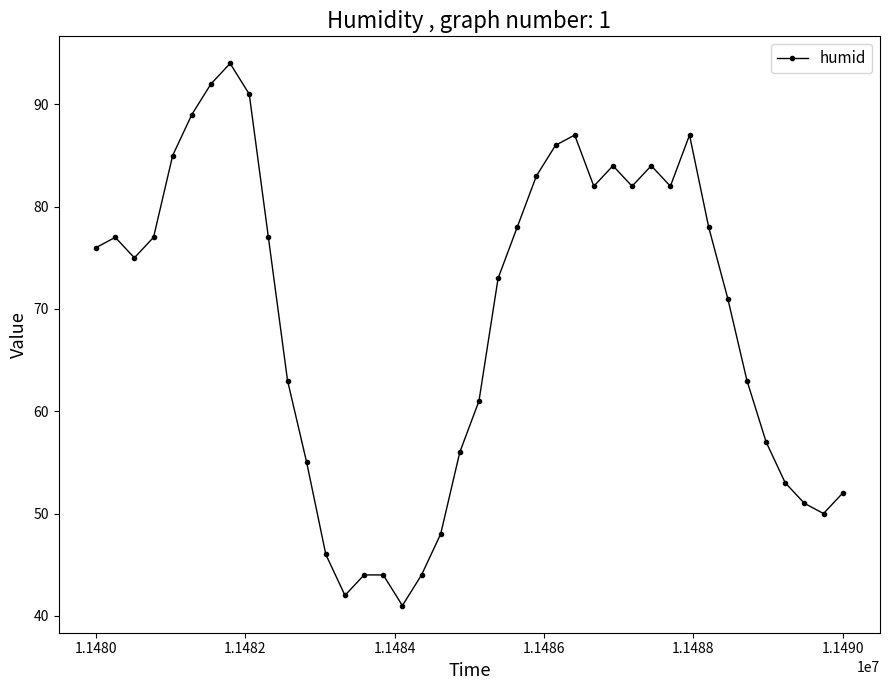

What is the maximum value shown in the chart?

94